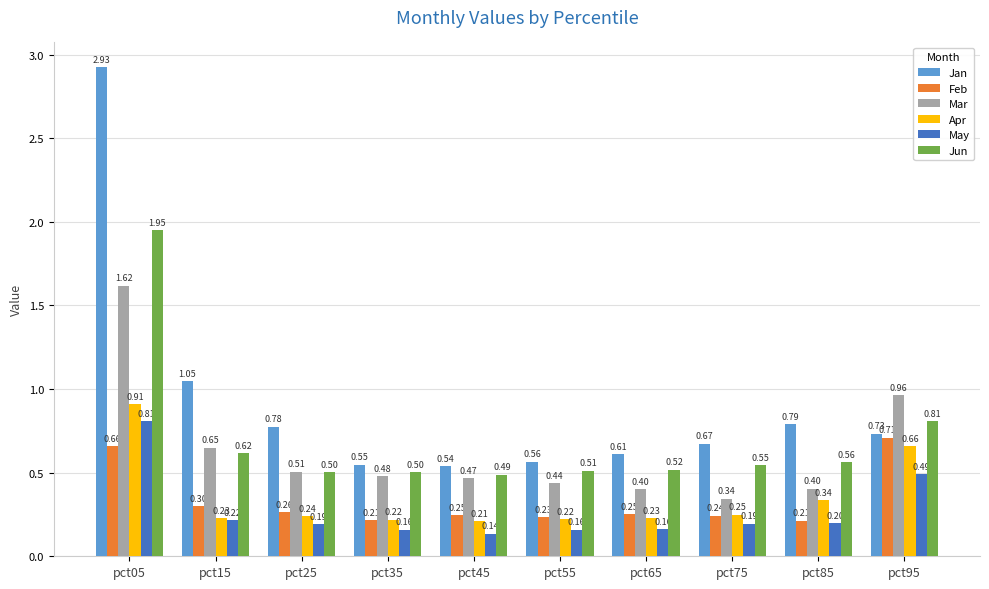

What is the total value across all series at pct25?

2.5